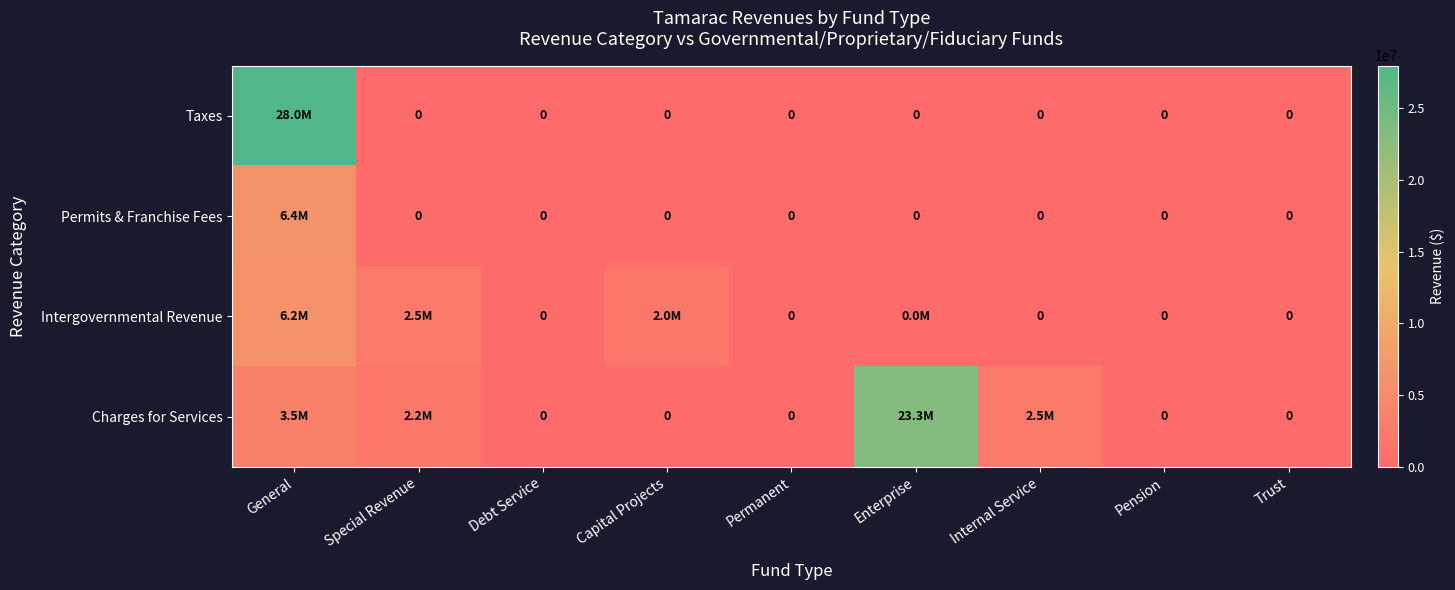

Which category has the lowest value in the Permits & Franchise Fees series?

Special Revenue